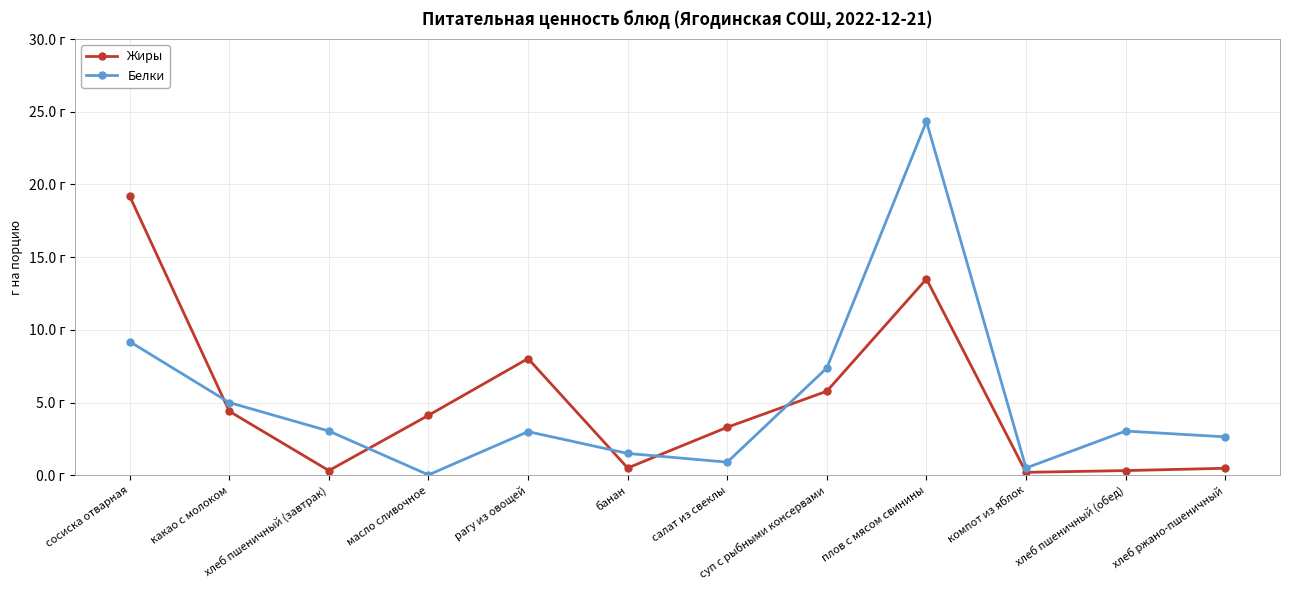

The value of Жиры at компот из яблок is 0.2. True or false?

True